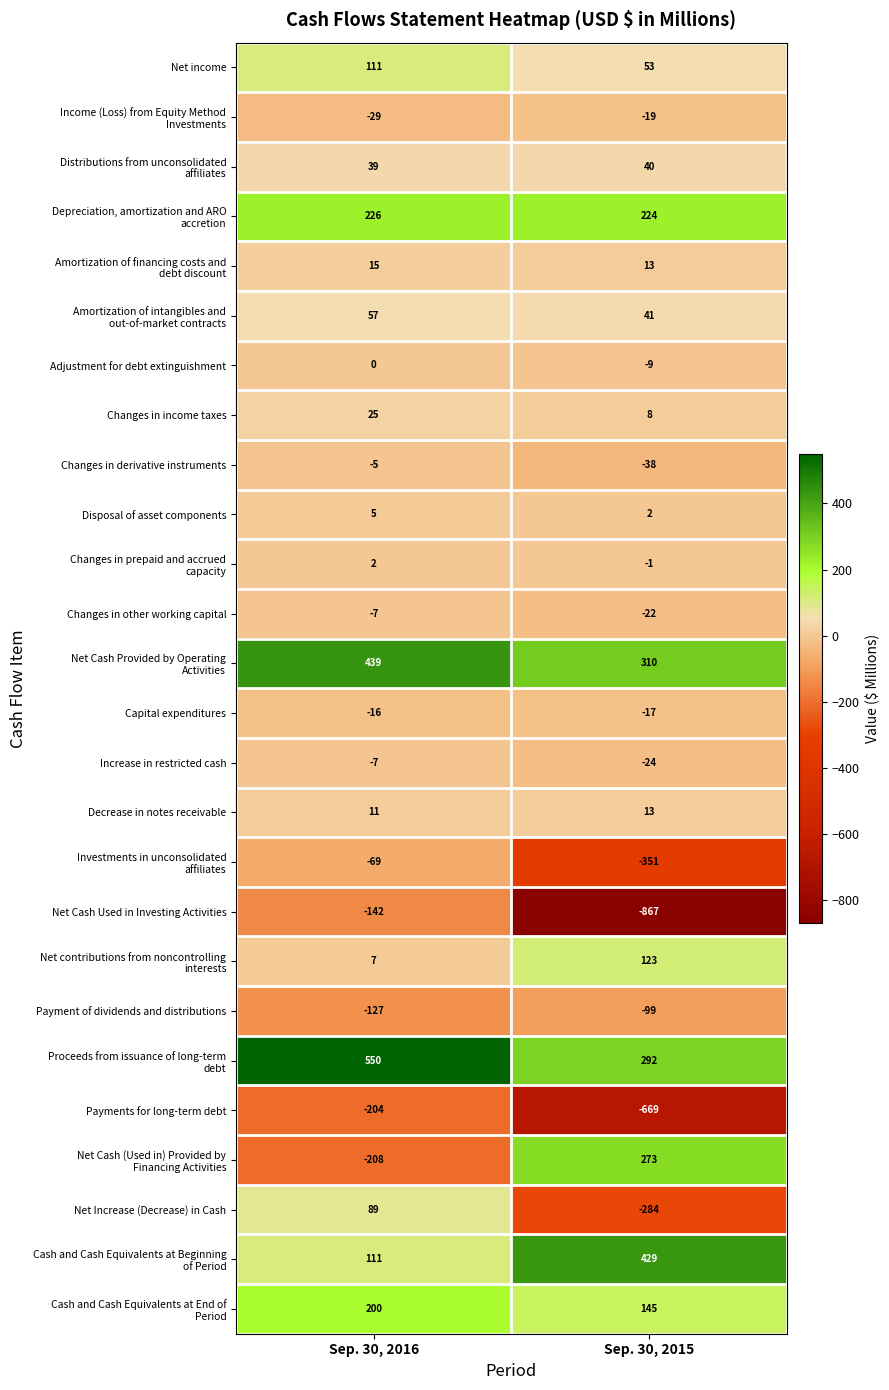

List the labels in order of Disposal of asset components value, smallest first.

Sep. 30, 2015, Sep. 30, 2016